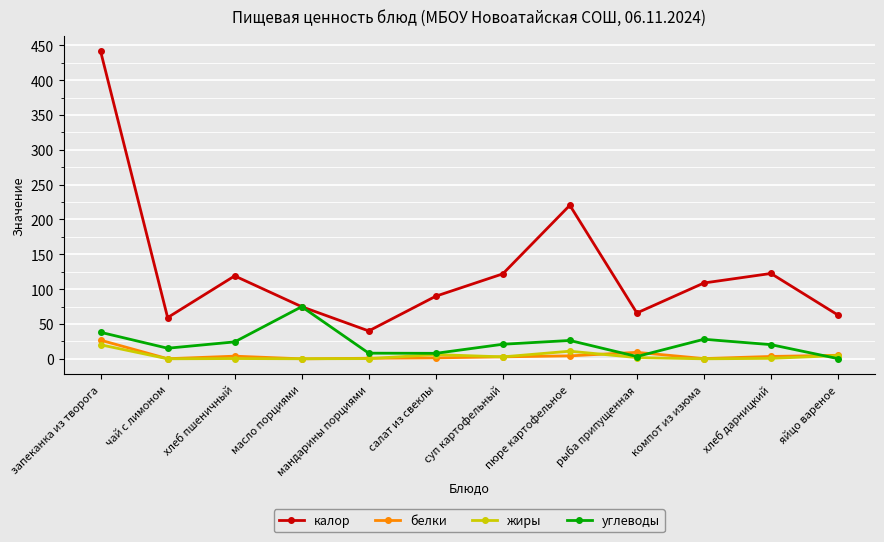

Between масло порциями and яйцо вареное, which series saw the biggest shift?

углеводы